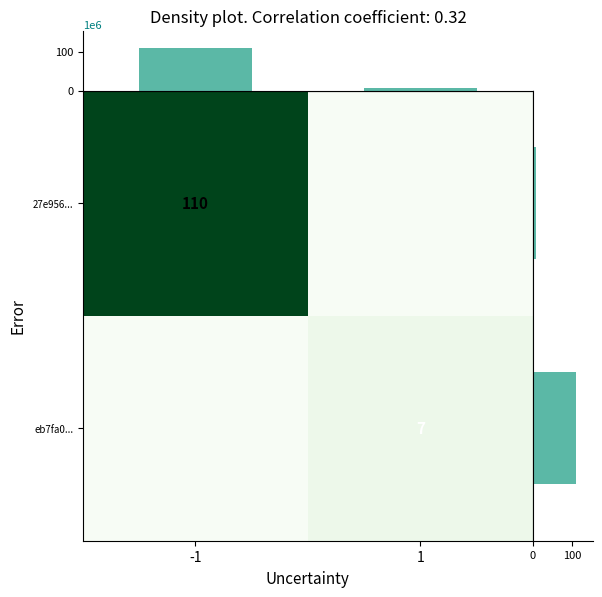

The row_sum series shows 2 at 1. True or false?

False